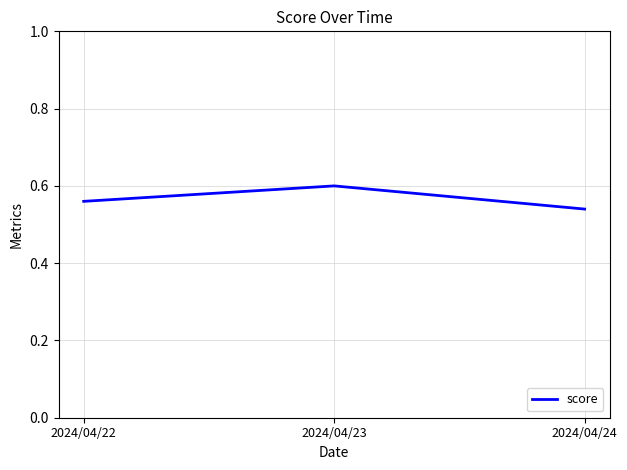

Which has a higher value, 2024/04/24 or 2024/04/22?

2024/04/22